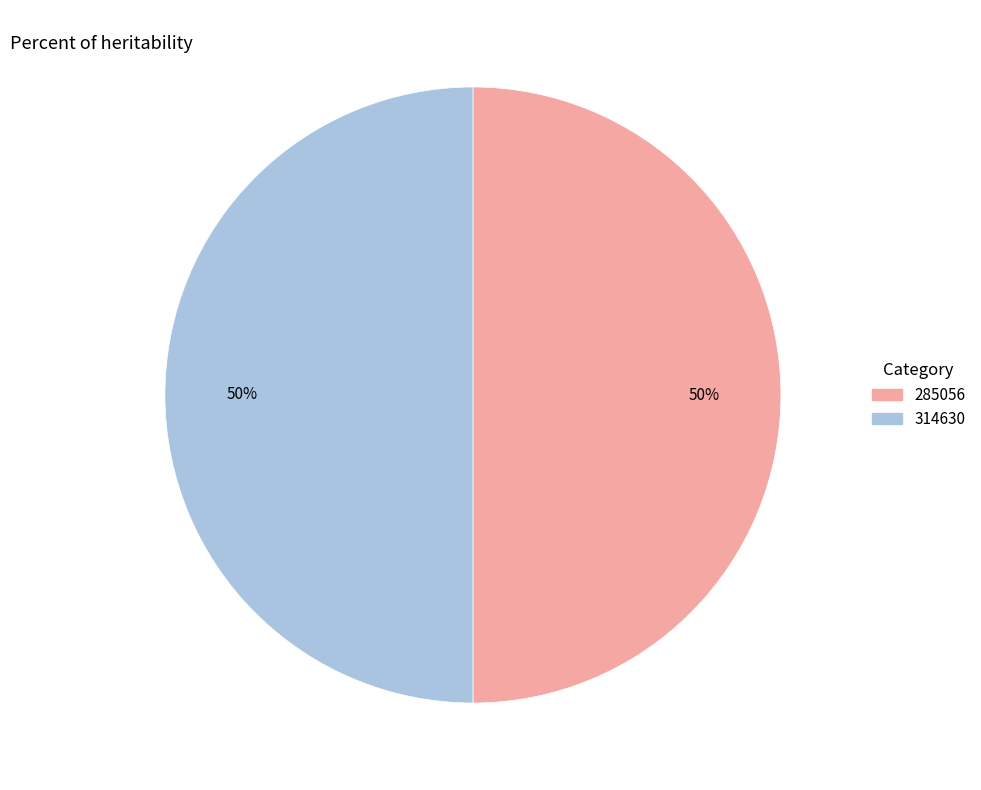

Combined, do 314630 and 285056 account for over 50%?

Yes